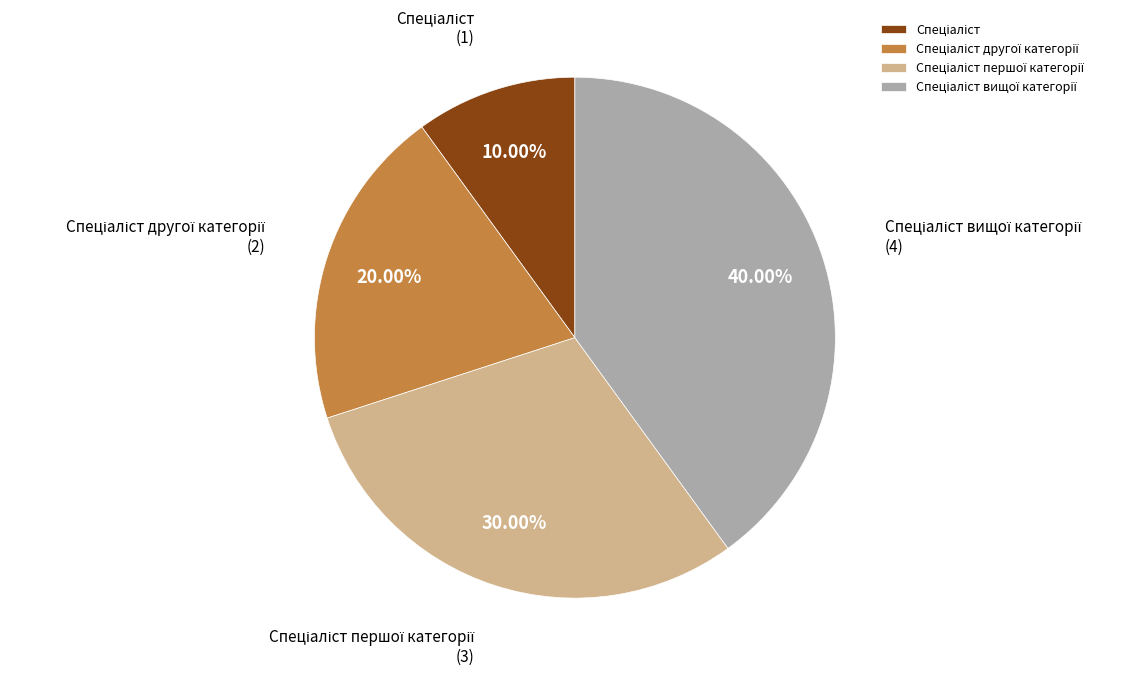

How many slices are in this pie chart?

4